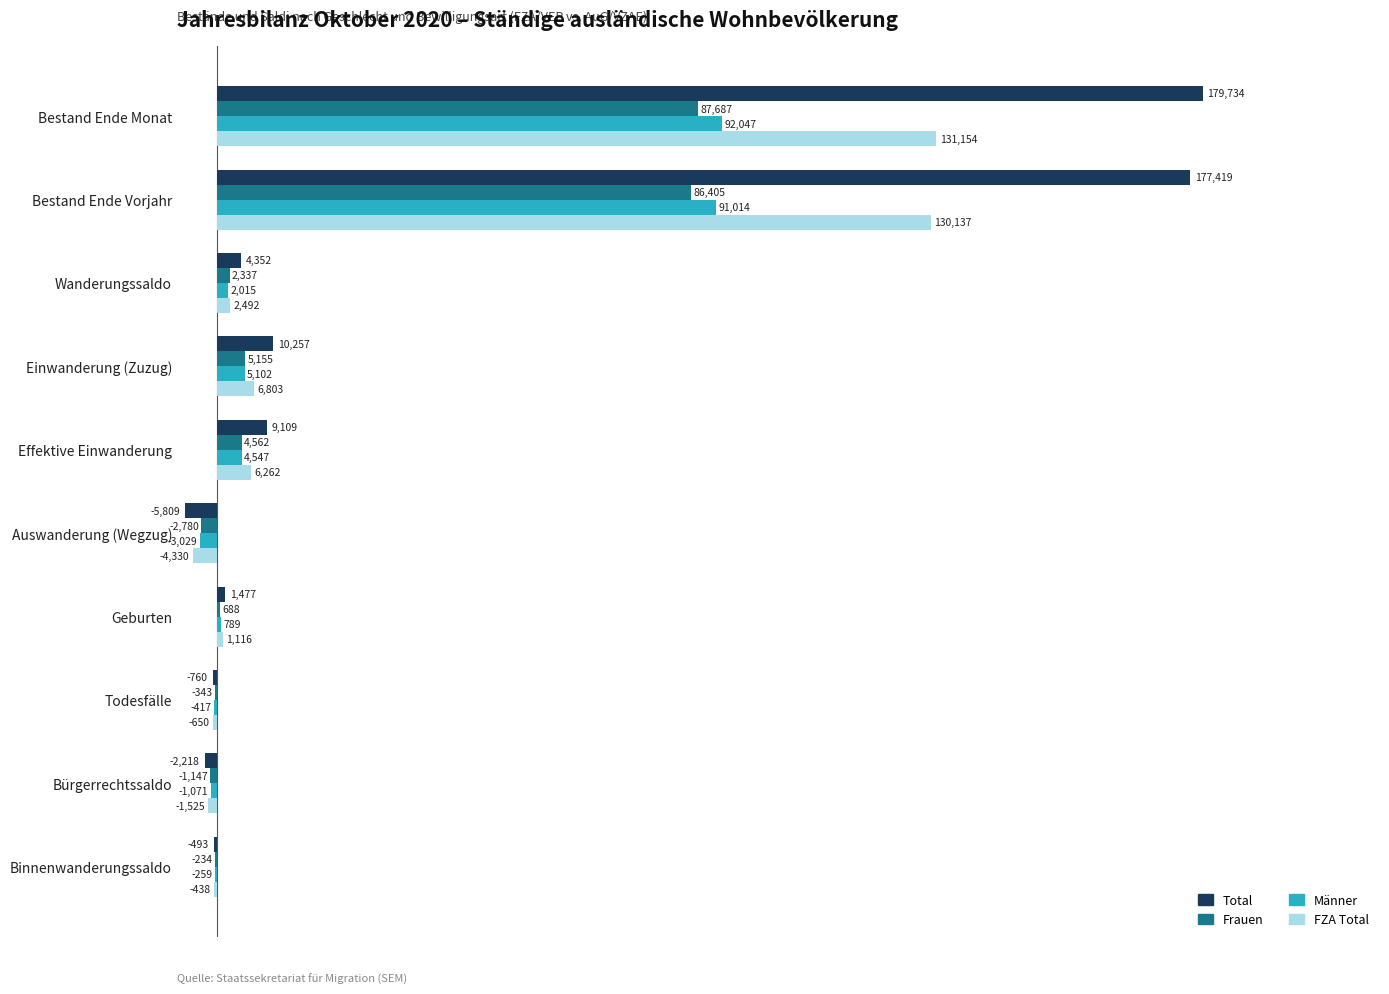

What is the sum of the FZA Total values at Geburten and Binnenwanderungssaldo?

678